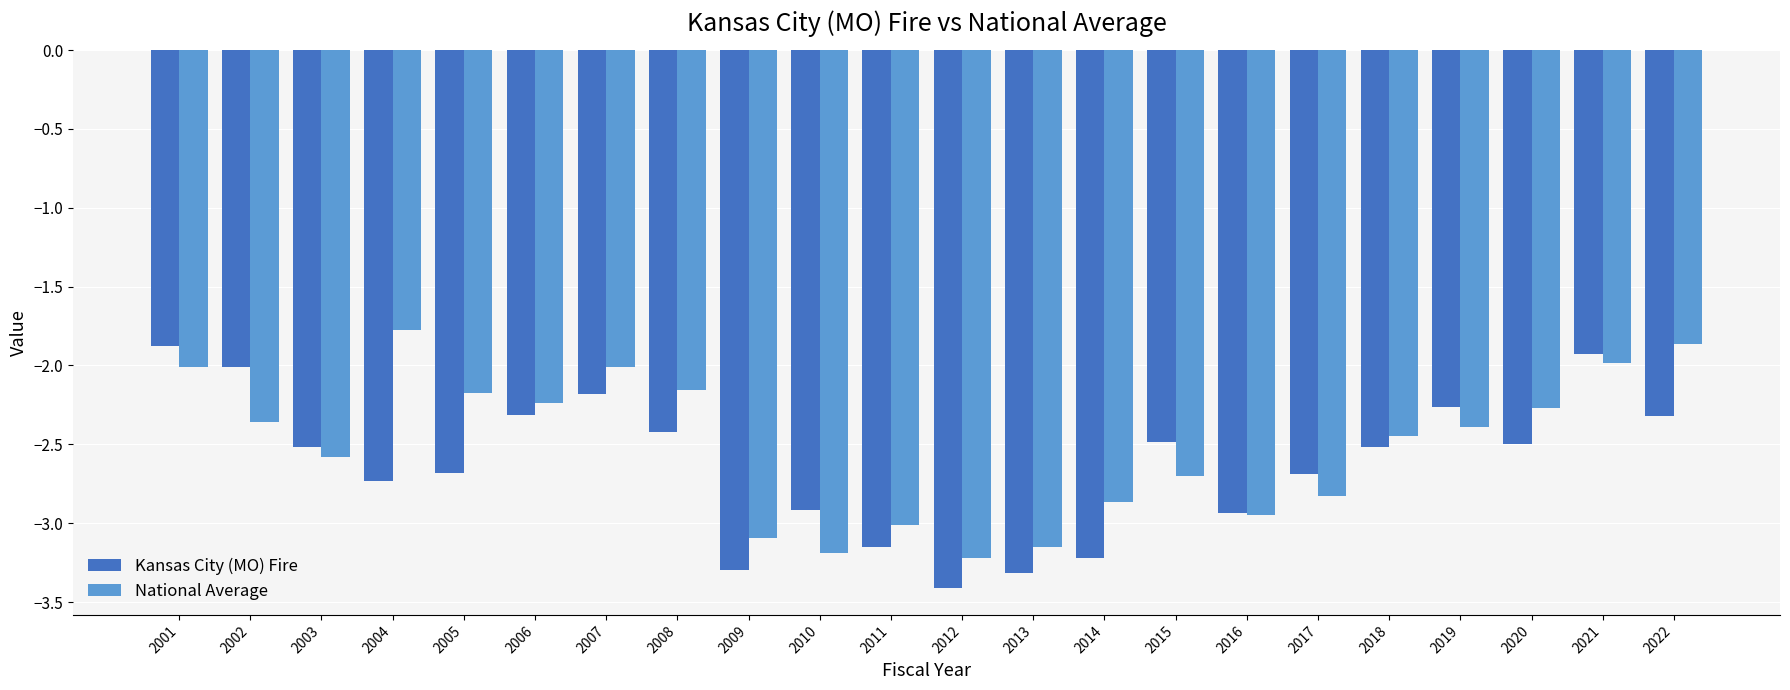

How many bars are there in each group?

2